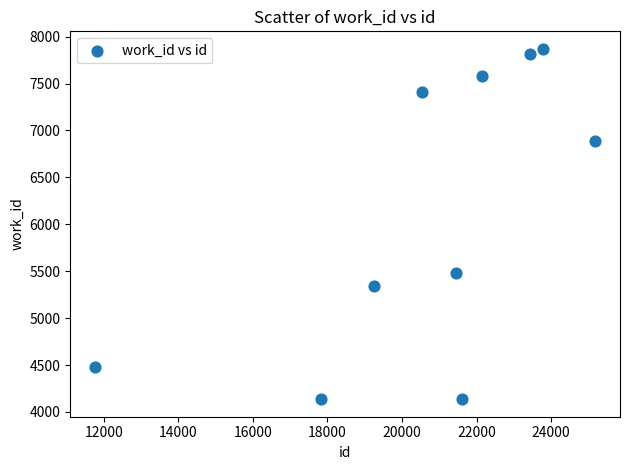

What is the range of Y values (max minus min)?

3734